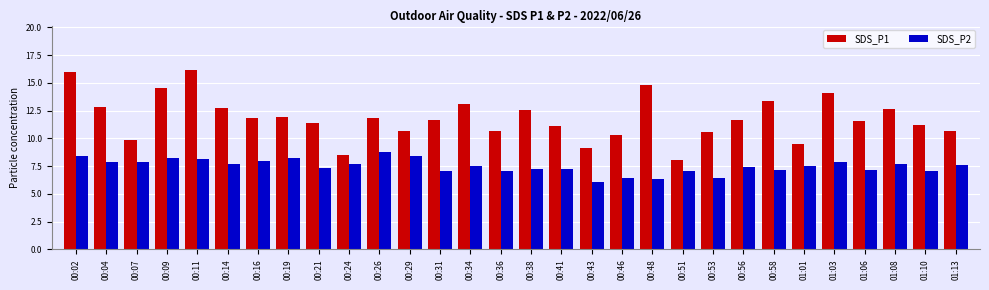

How many distinct data groups are displayed?

2